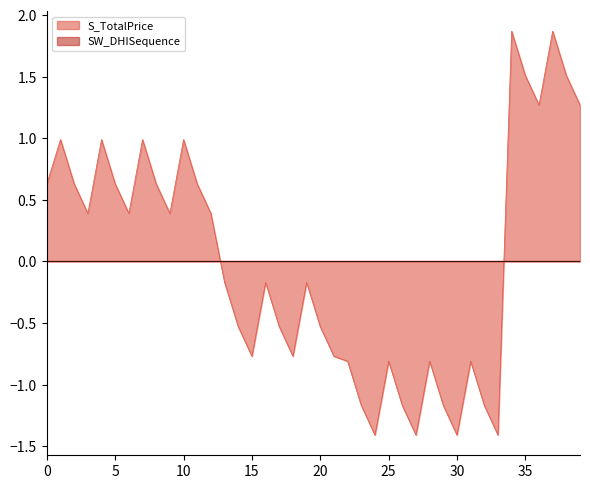

Reading left to right, transcribe all the data shown in this chart.

0.6	1.0	0.6	0.4	1.0	0.6	0.4	1.0	0.6	0.4	1.0	0.6	0.4	-0.2	-0.5	-0.8	-0.2	-0.5	-0.8	-0.2	-0.5	-0.8	-0.8	-1.2	-1.4	-0.8	-1.2	-1.4	-0.8	-1.2	-1.4	-0.8	-1.2	-1.4	1.9	1.5	1.3	1.9	1.5	1.3